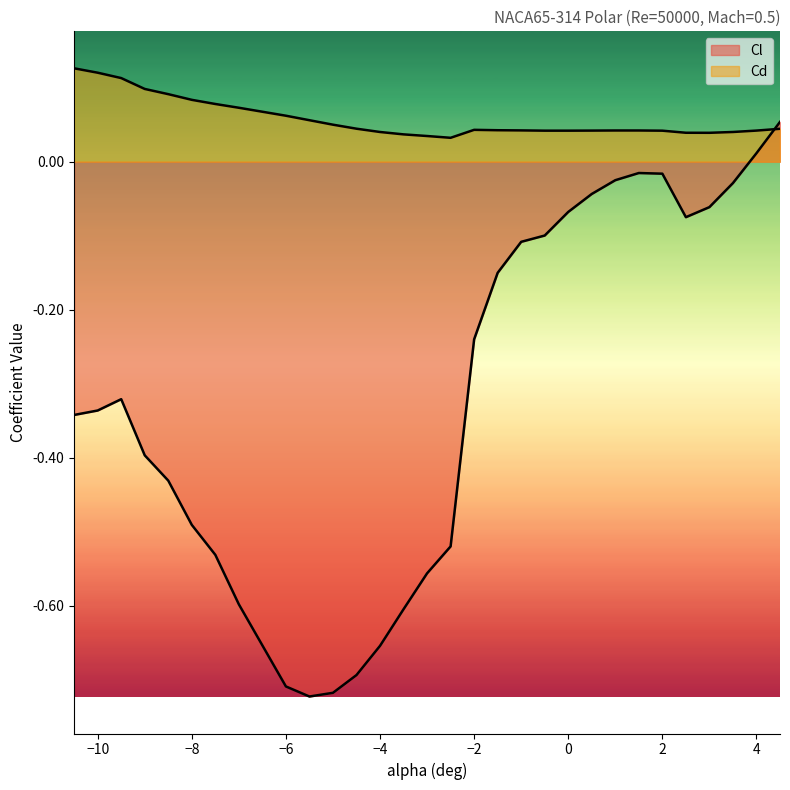

What are all the series names shown in the legend?

Cl, Cd